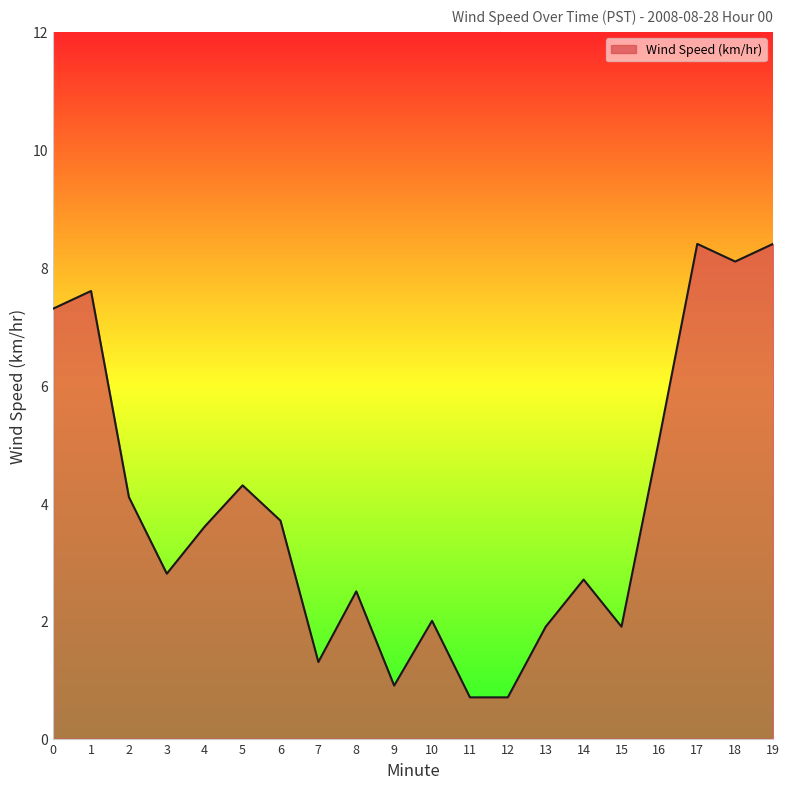

The value at 0 is 4.6. True or false?

False